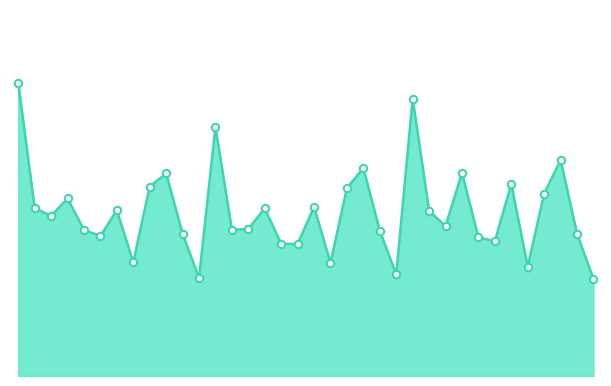

How many lines are shown in the chart?

1